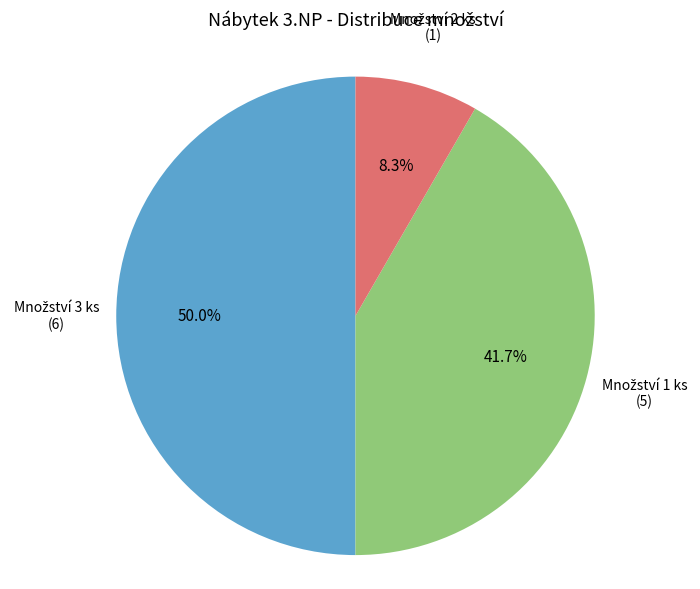

Count the number of slices in the pie.

3